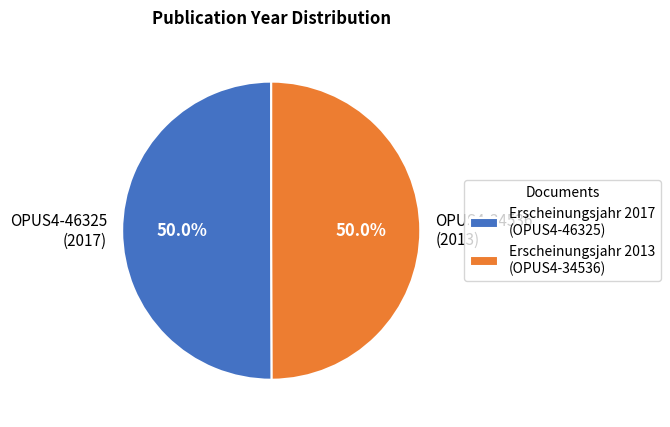

Combined, what portion of the pie is OPUS4-46325 (2017) and OPUS4-34536 (2013)?

100.0%